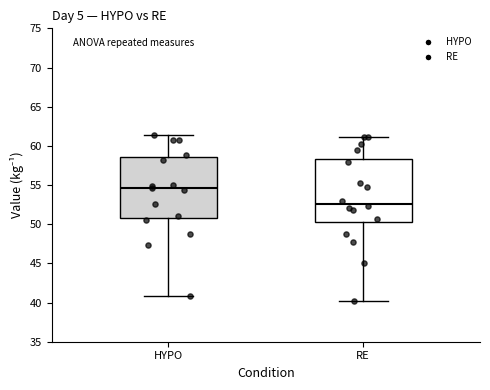

Which box has the highest median line?

HYPO